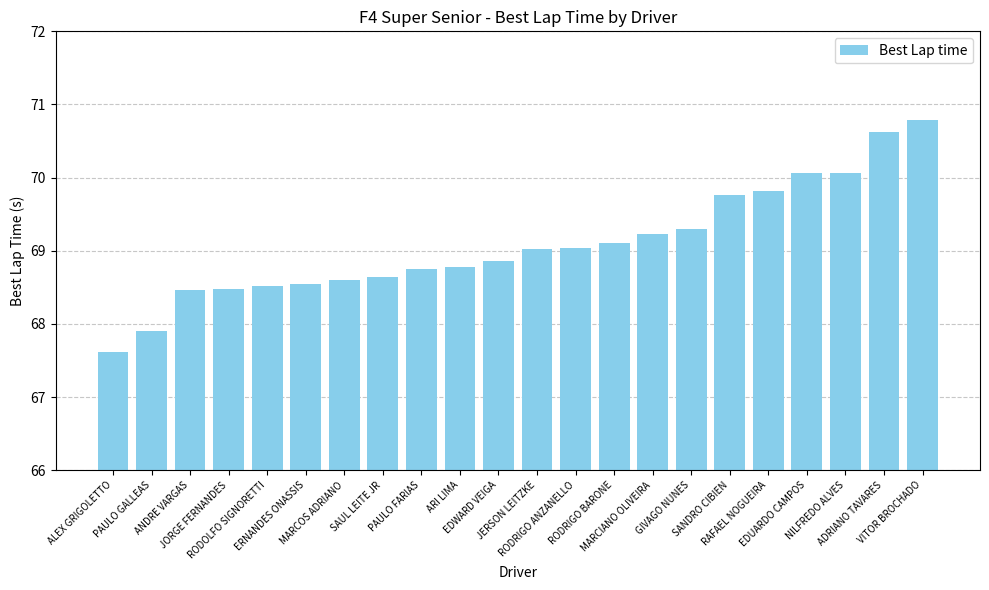

What is the label of the 18th bar from the left?

RAFAEL NOGUEIRA